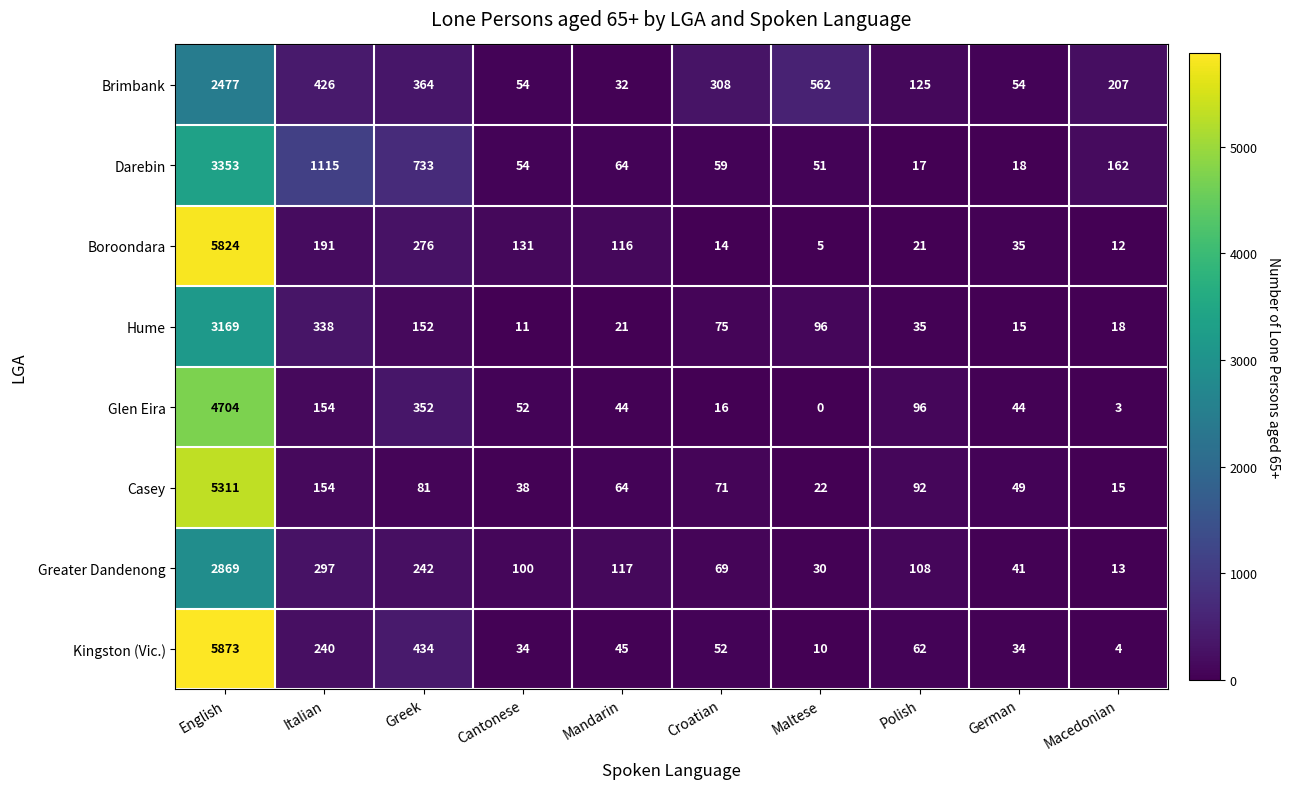

Is it true that Hume equals 26 at German?

False